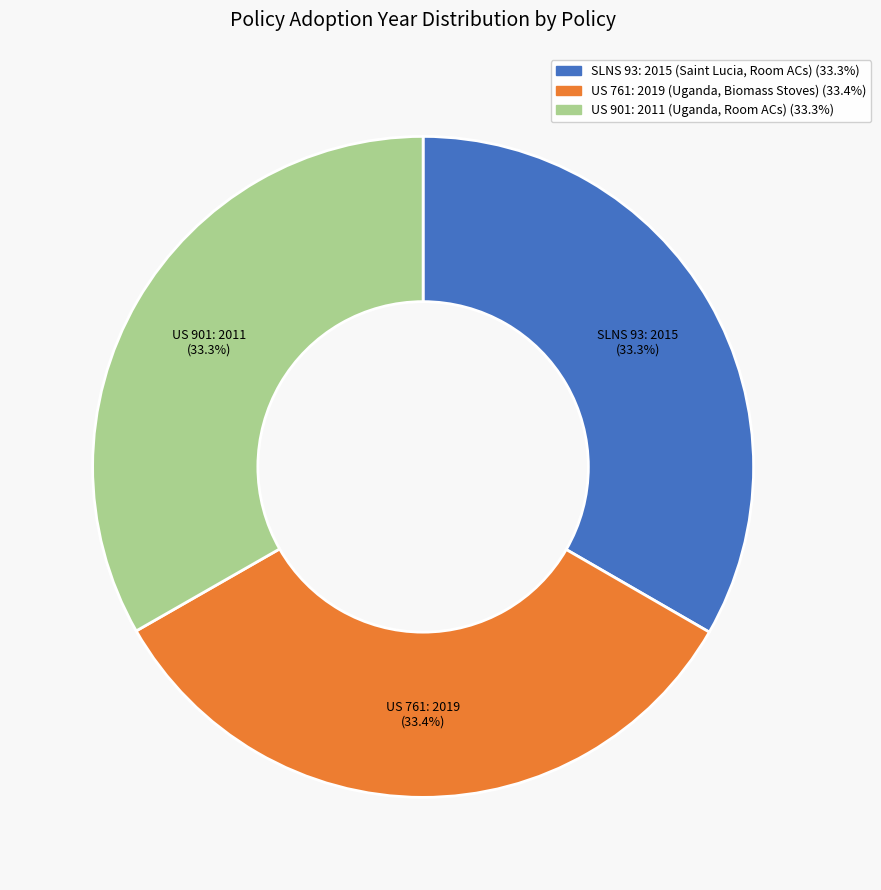

Is there any slice that represents more than half of the pie?

No